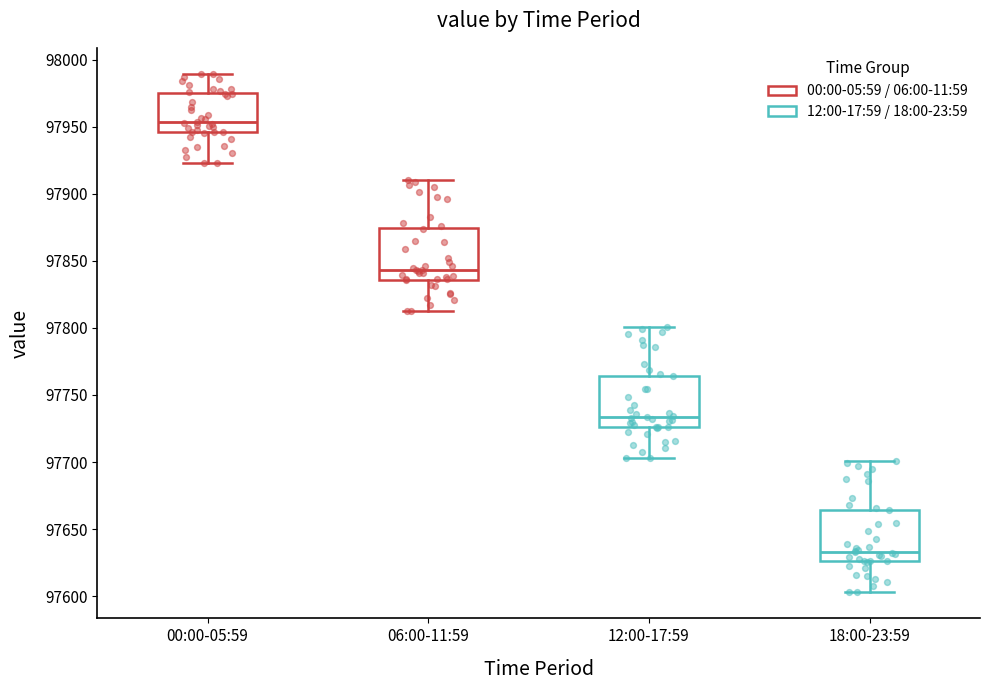

Where does the upper whisker of the box for 06:00-11:59 end on the y-axis? The values are not printed on the chart, so give them approximately, as read against the axis.

97910